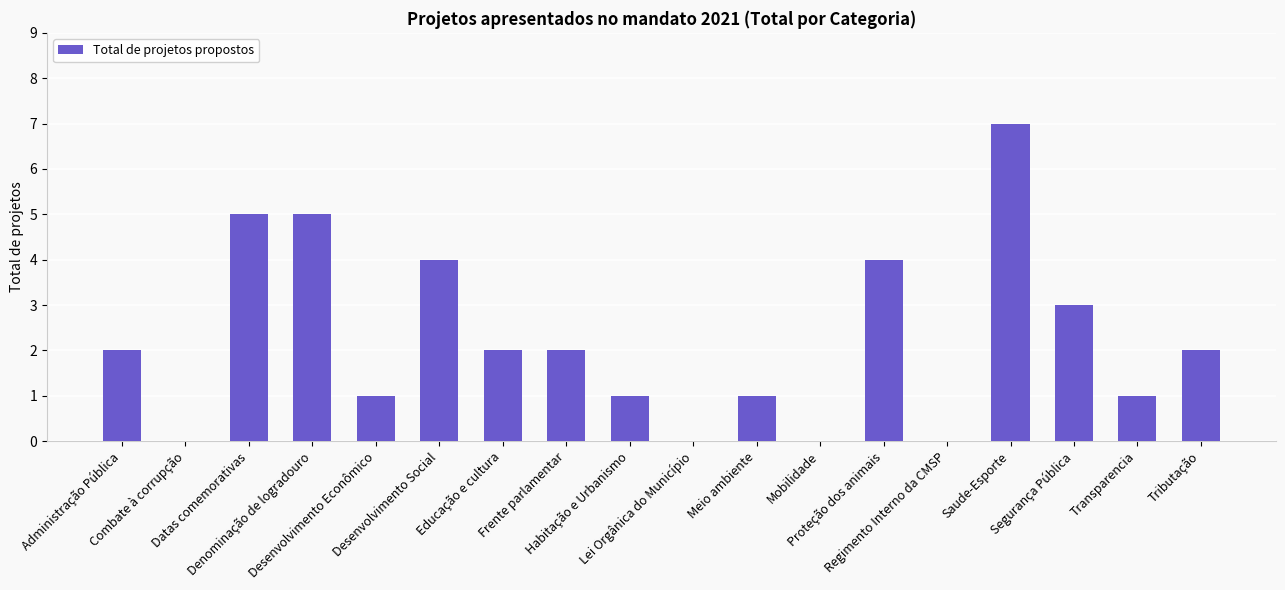

What is the sum of the values at Denominação de logradouro and Lei Orgânica do Município?

5